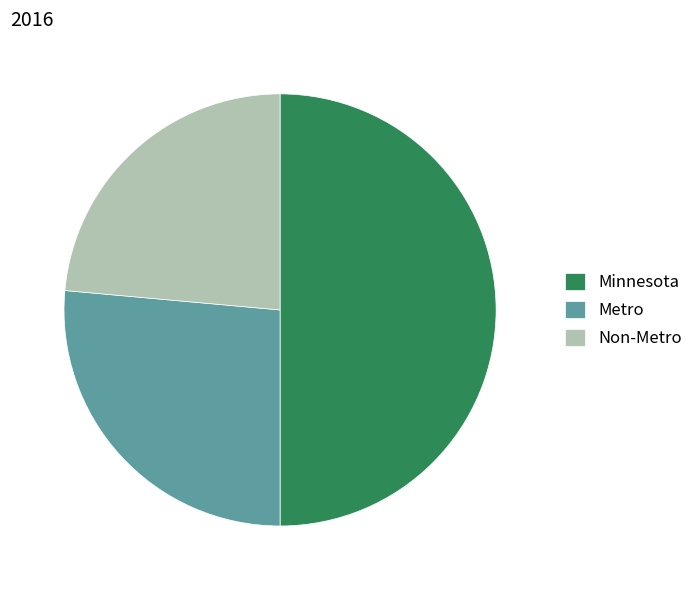

Count the number of slices in the pie.

3